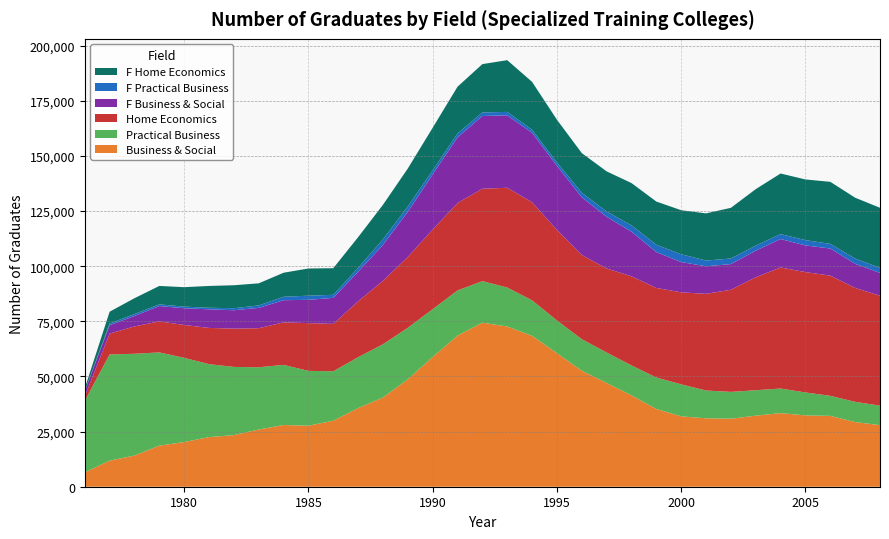

Reading left to right, what are all the values shown in this chart?

Business & Social: 1976=6501	1977=11832	1978=14146	1979=18621	1980=20266	1981=22506	1982=23402	1983=25940	1984=27988	1985=27678	1986=29925	1987=35661	1988=40493	1989=48718	1990=58853	1991=68526	1992=74395	1993=72666	1994=68426	1995=60569	1996=52596	1997=47032	1998=41423	1999=35260	2000=31916	2001=31035	2002=30848	2003=32229	2004=33380	2005=32354	2006=32136	2007=29330	2008=27931
Practical Business: 1976=32459	1977=48161	1978=46153	1979=42299	1980=38192	1981=33078	1982=30936	1983=28234	1984=27273	1985=24860	1986=22437	1987=23083	1988=24142	1989=23377	1990=21669	1991=20498	1992=18847	1993=17688	1994=16111	1995=14842	1996=14310	1997=13843	1998=13598	1999=14269	2000=14517	2001=12598	2002=12167	2003=11533	2004=11154	2005=10400	2006=9092	2007=9163	2008=8844
Home Economics: 1976=2044	1977=9441	1978=12402	1979=14054	1980=14896	1981=16434	1982=17365	1983=17709	1984=19274	1985=21650	1986=21486	1987=25337	1988=28736	1989=32113	1990=36106	1991=39629	1992=41901	1993=45233	1994=44476	1995=41021	1996=38189	1997=38105	1998=40408	1999=40620	2000=41715	2001=43844	2002=46308	2003=51219	2004=54890	2005=54585	2006=54514	2007=51679	2008=49865
F Business & Social: 1976=2347	1977=3845	1978=4751	1979=6968	1980=7579	1981=8440	1982=8339	1983=9222	1984=10056	1985=10572	1986=11805	1987=13409	1988=16324	1989=20491	1990=24989	1991=29795	1992=32998	1993=32832	1994=31486	1995=29095	1996=26170	1997=23436	1998=20240	1999=16257	2000=13741	2001=12495	2002=11644	2003=12068	2004=12912	2005=12096	2006=12289	2007=10920	2008=10339
F Practical Business: 1976=142	1977=715	1978=880	1979=763	1980=748	1981=707	1982=918	1983=1107	1984=1550	1985=1883	1986=1378	1987=1795	1988=2501	1989=2428	1990=1882	1991=1764	1992=1613	1993=1565	1994=1391	1995=1565	1996=2073	1997=2383	1998=2878	1999=3319	2000=3537	2001=2602	2002=2530	2003=2297	2004=2220	2005=2408	2006=2092	2007=2376	2008=2279
F Home Economics: 1976=1129	1977=5380	1978=7164	1979=8351	1980=8817	1981=9887	1982=10415	1983=10028	1984=10910	1985=12327	1986=12071	1987=13901	1988=15677	1989=17215	1990=19311	1991=21205	1992=21907	1993=23465	1994=21721	1995=19341	1996=17963	1997=18219	1998=19164	1999=19605	2000=19966	2001=21398	2002=22991	2003=25616	2004=27493	2005=27507	2006=28152	2007=27609	2008=27241